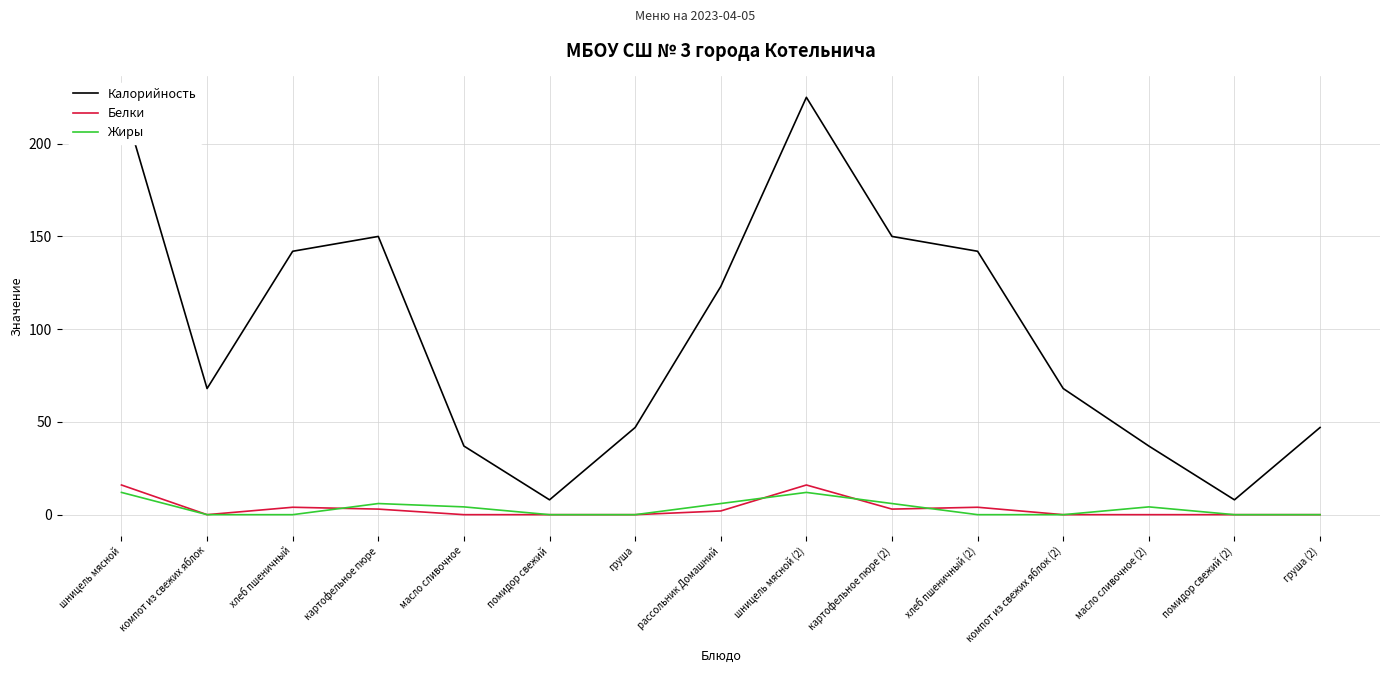

List the series in order of their peak value, highest first.

Калорийность, Белки, Жиры